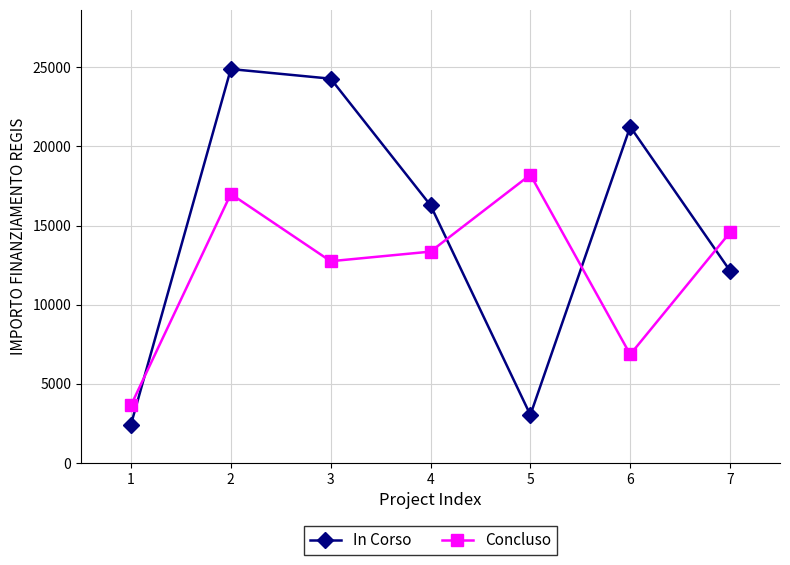

The Concluso series shows 8108 at 4. True or false?

False